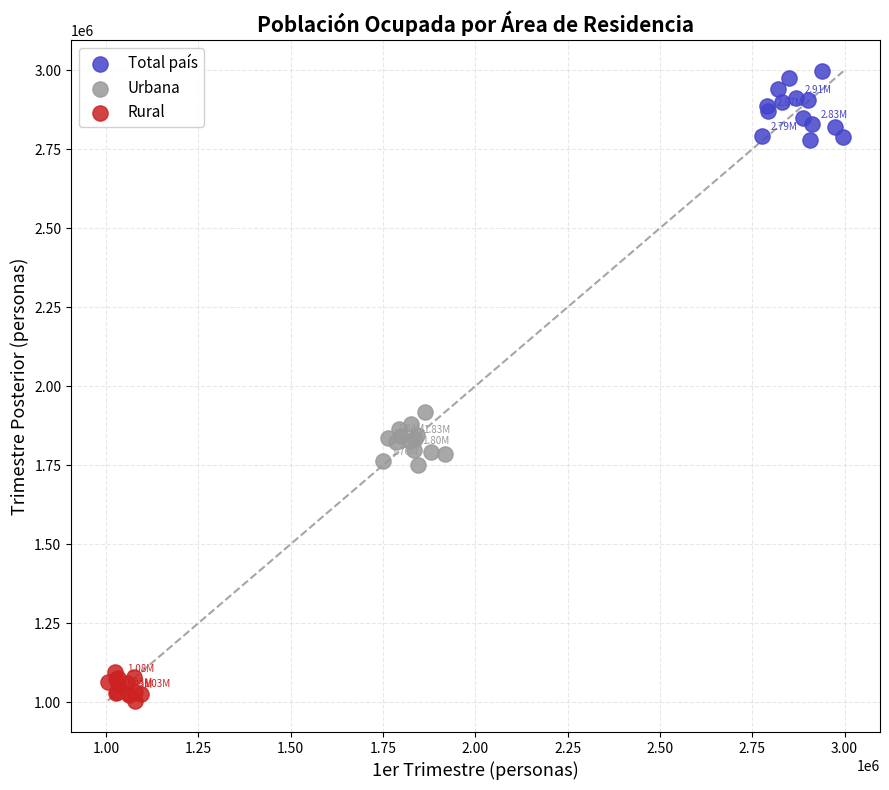

Which series has the widest spread of Y values?

Total país